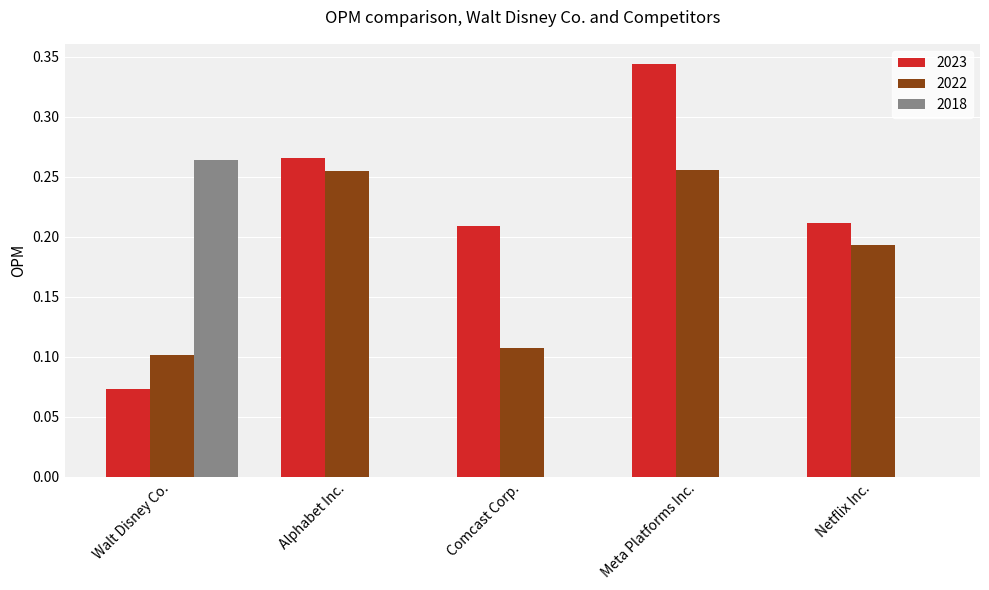

At which category is the sum across all series the highest?

Meta Platforms Inc.